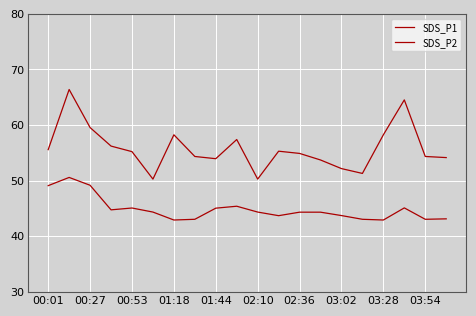

How many lines are shown in the chart?

2